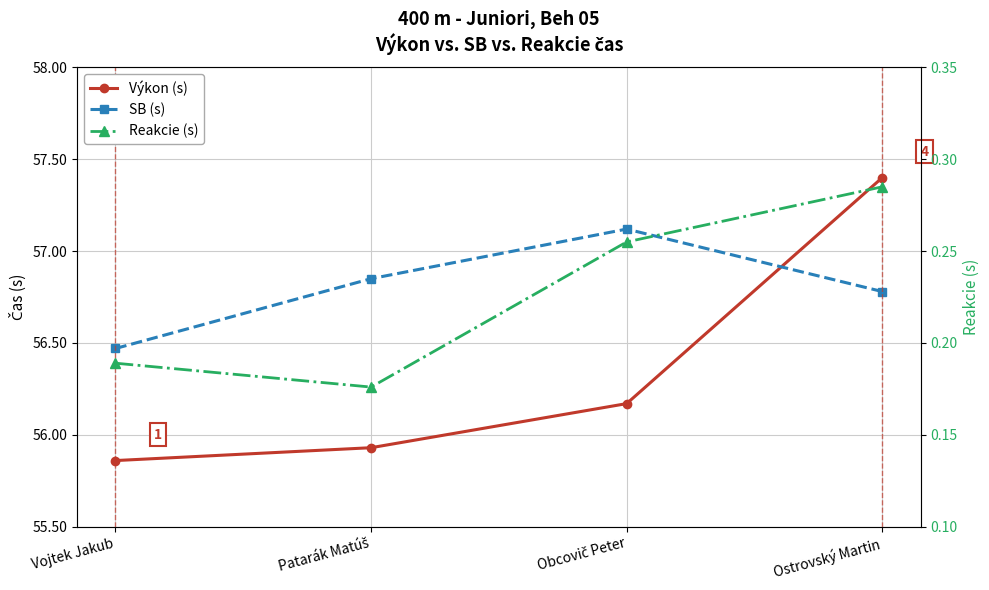

What is the maximum value shown in the chart?

57.4